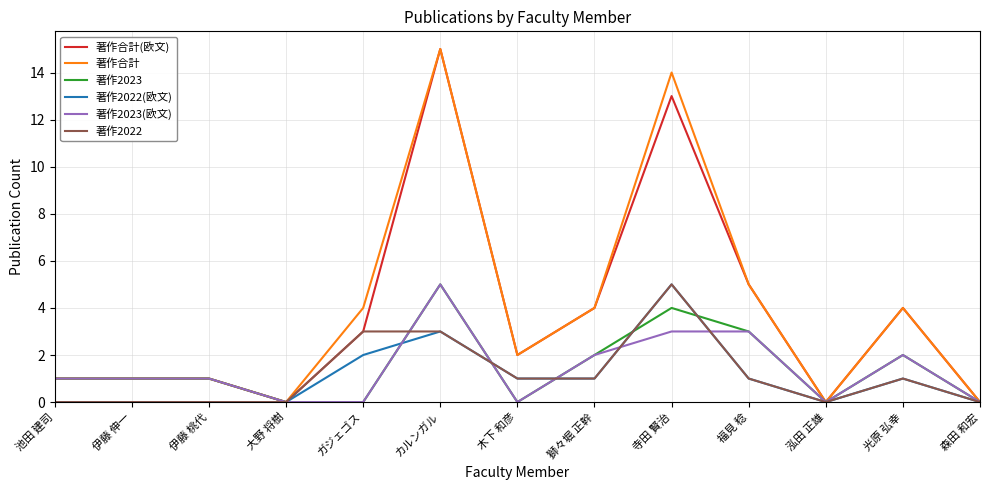

In 著作2022(欧文), how many points are higher than both neighbors (excluding endpoints)?

3